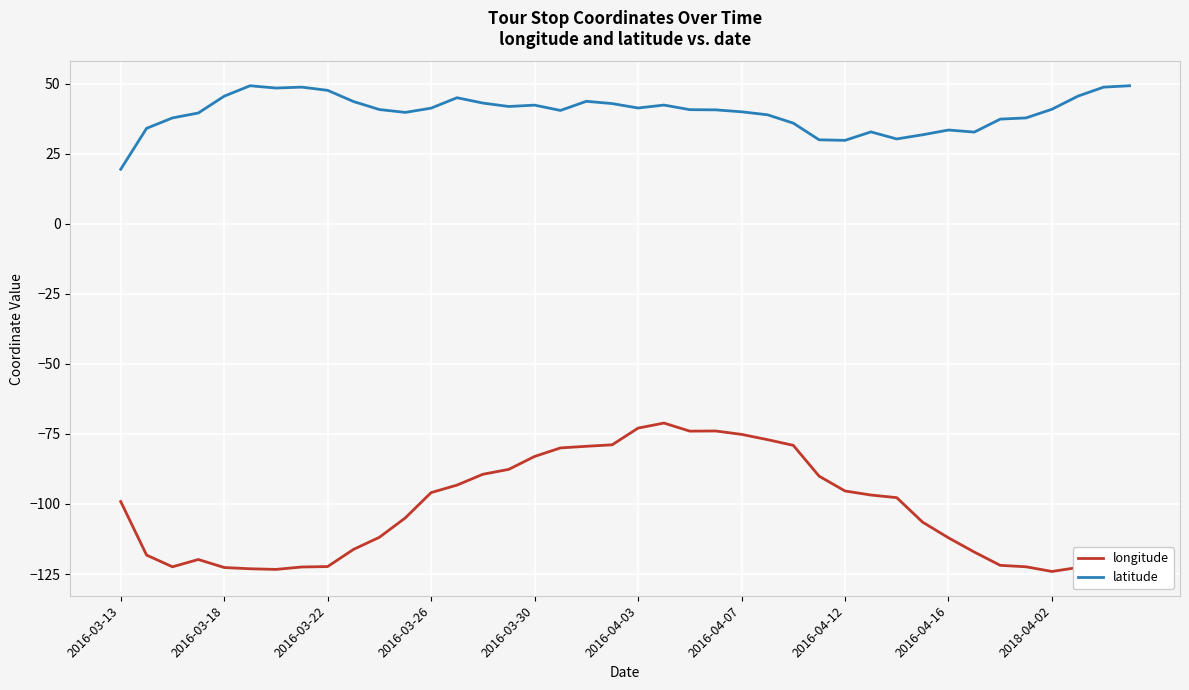

Which series has the largest range (max minus min)?

longitude